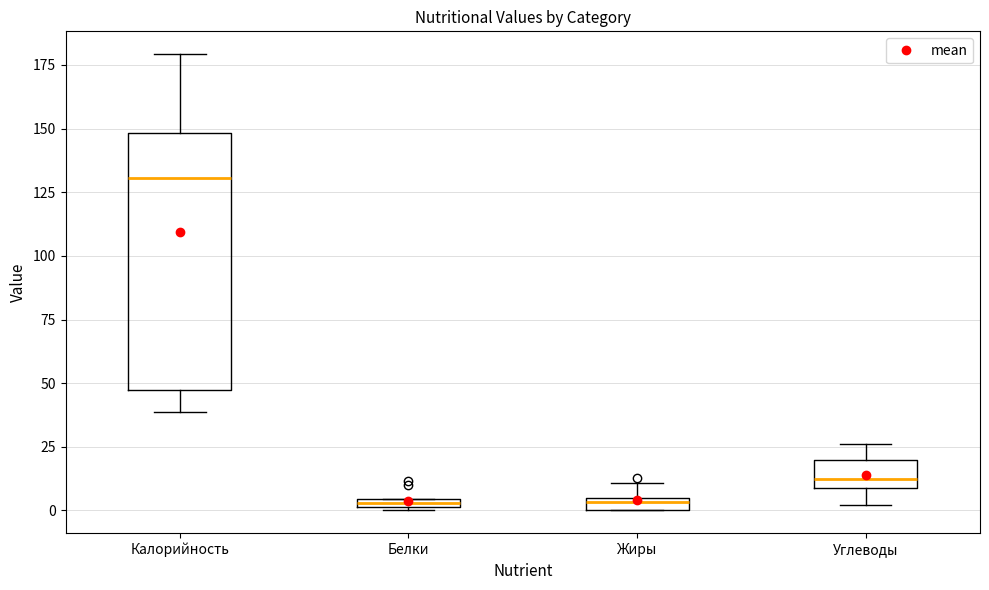

Comparing the boxes themselves (not the whiskers), which one is the tallest?

Калорийность